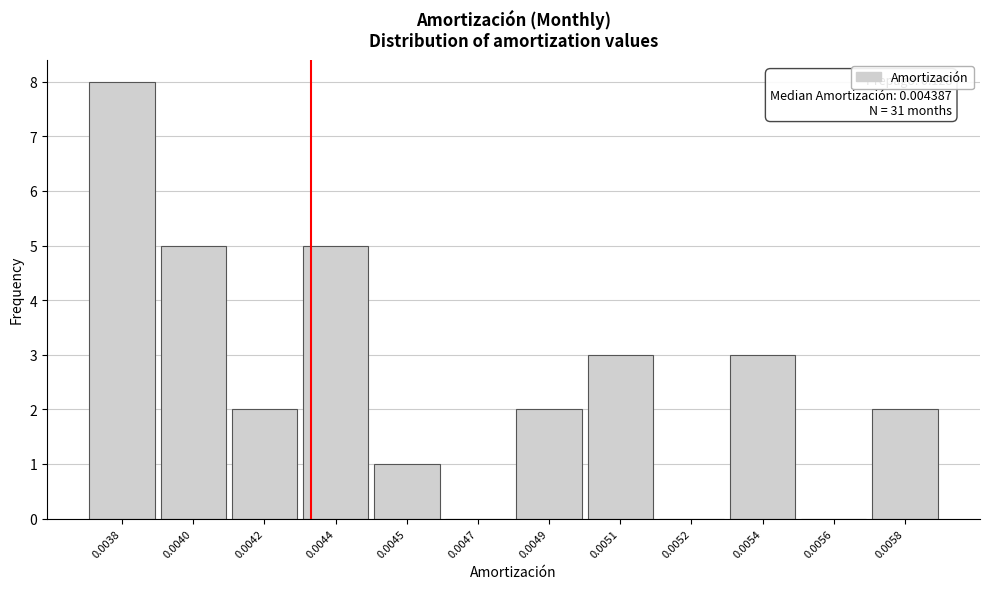

Reading left to right, what are all the values shown in this chart?

0.0038=8	0.0040=5	0.0042=2	0.0044=5	0.0045=1	0.0047=0	0.0049=2	0.0051=3	0.0052=0	0.0054=3	0.0056=0	0.0058=2